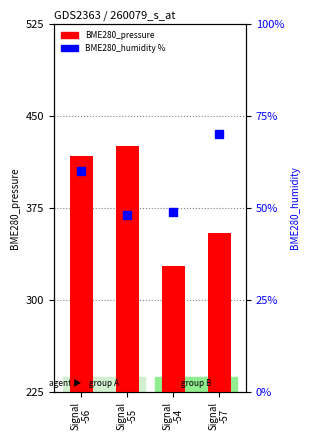

Which series reaches the minimum Y coordinate?

BME280_humidity